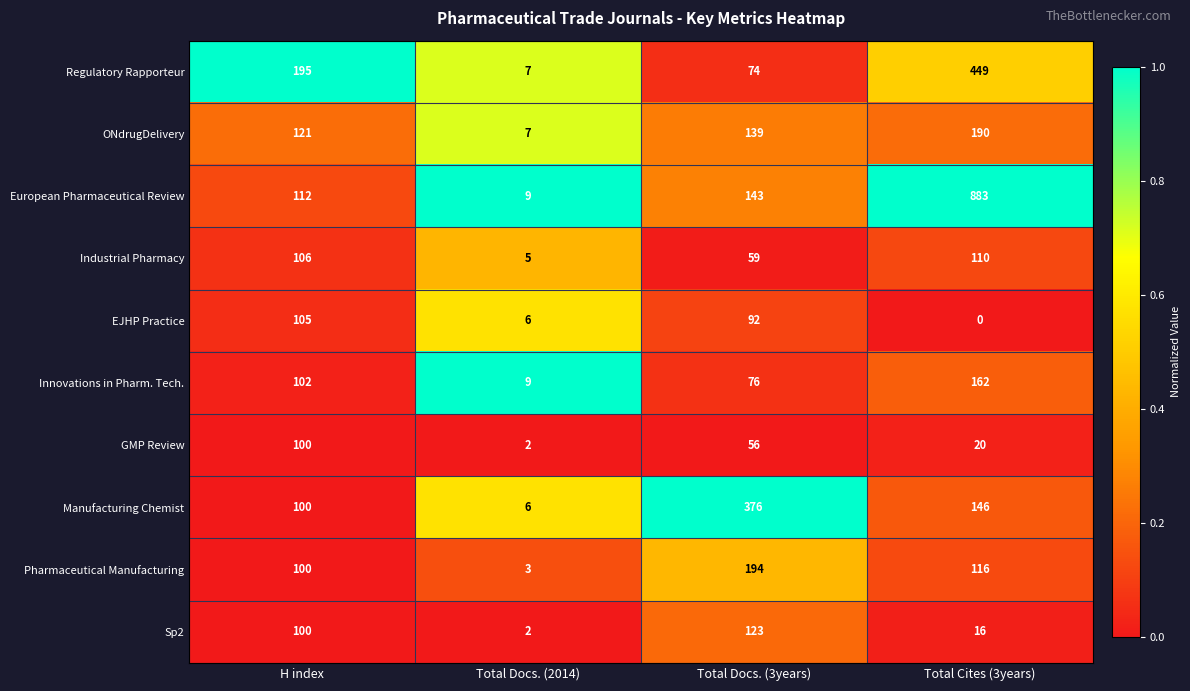

Which series has the largest total across all categories?

European Pharmaceutical Review